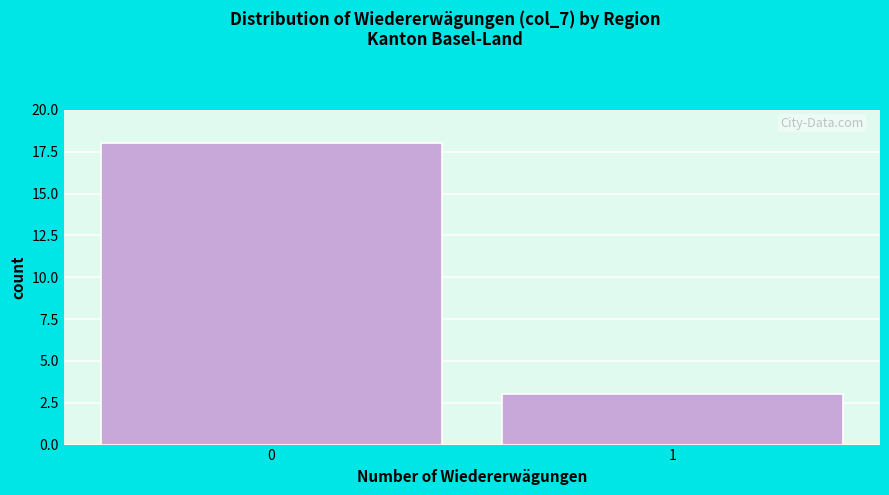

Reading left to right, what are all the values shown in this chart?

18	3